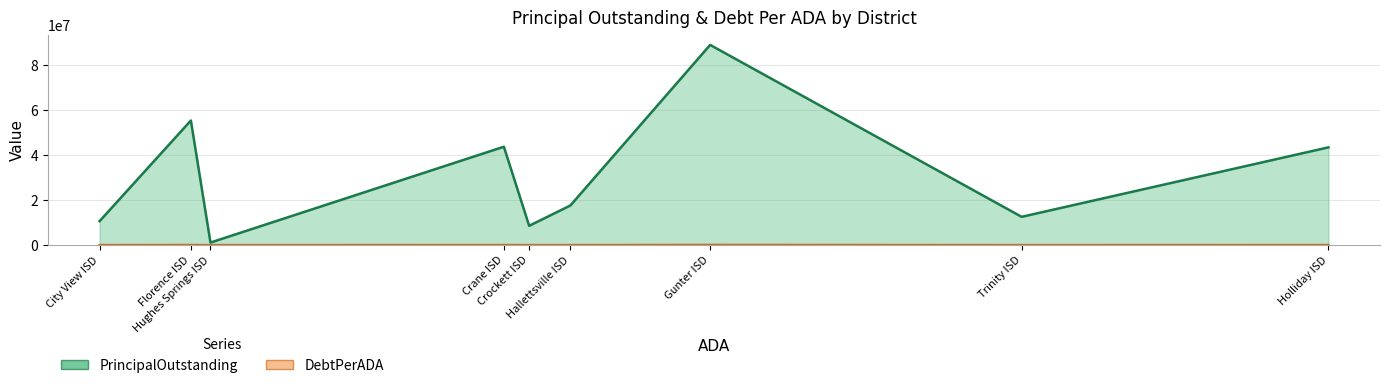

Which series changed the most between Holliday ISD and Crane ISD?

PrincipalOutstanding